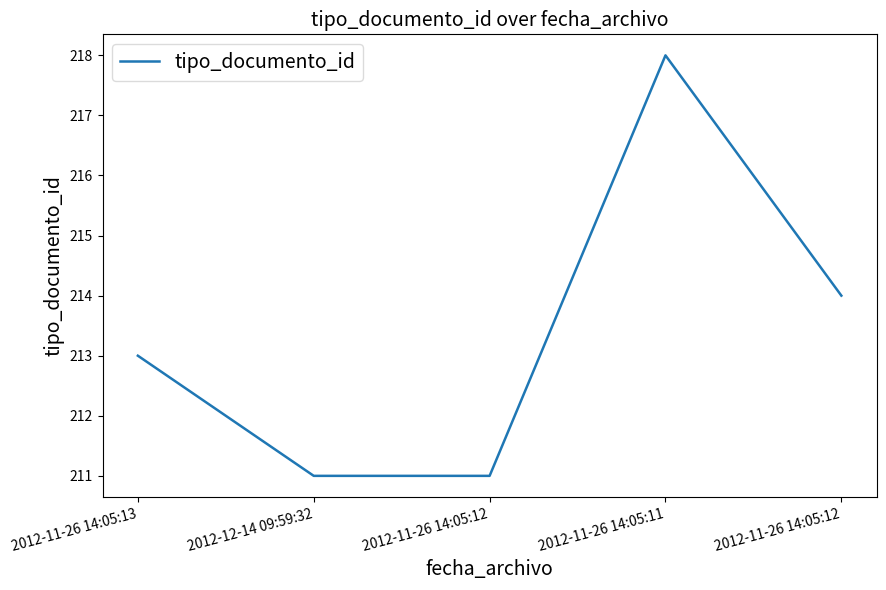

Does the chart display data point markers on the line(s)?

No